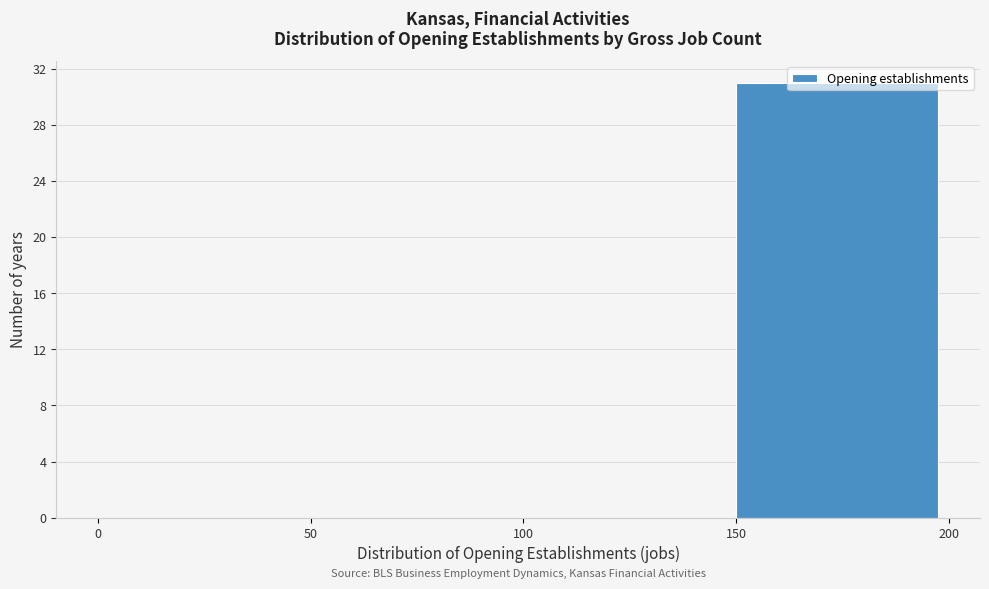

Reading left to right, list every bar in this chart as the range it spans on the x-axis followed by its height. The values are not printed on the chart, so give them approximately, as read against the axis.

0 to 50: 0
50 to 100: 0
100 to 150: 0
150 to 200: 31